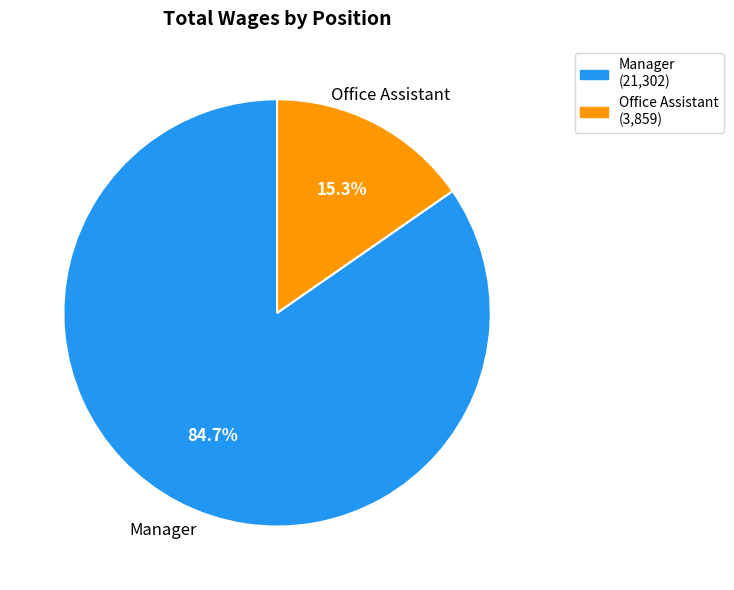

What is the total percentage of Manager and Office Assistant?

100.0%